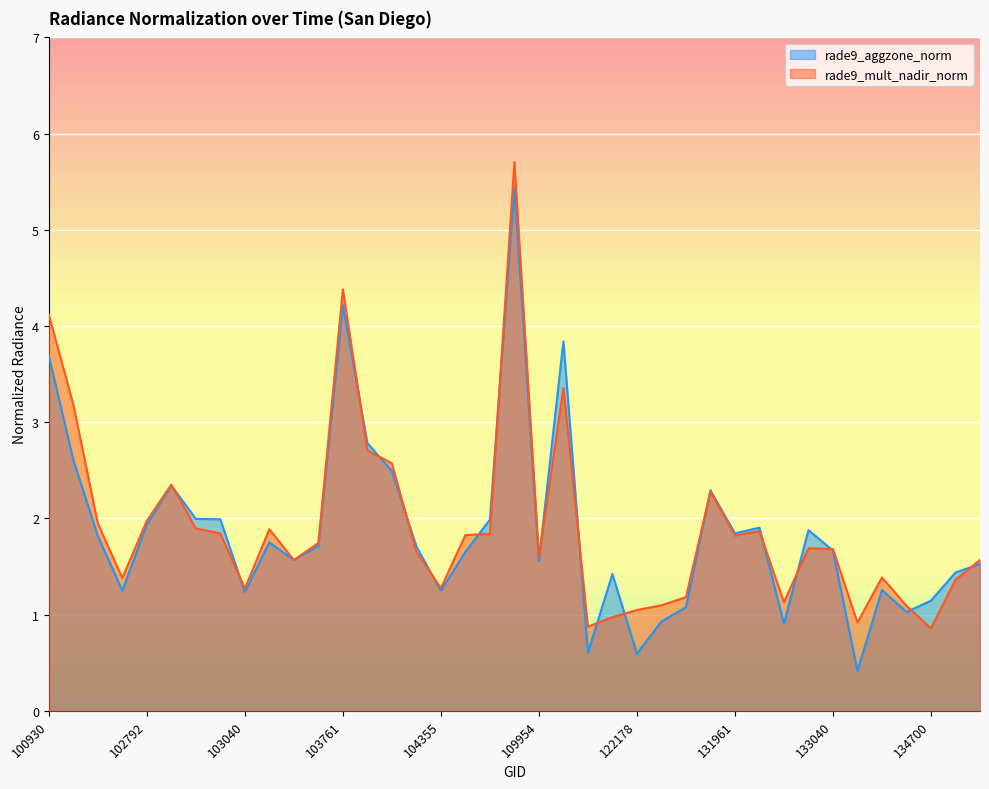

What is the sum of all rade9_aggzone_norm values?

72.8